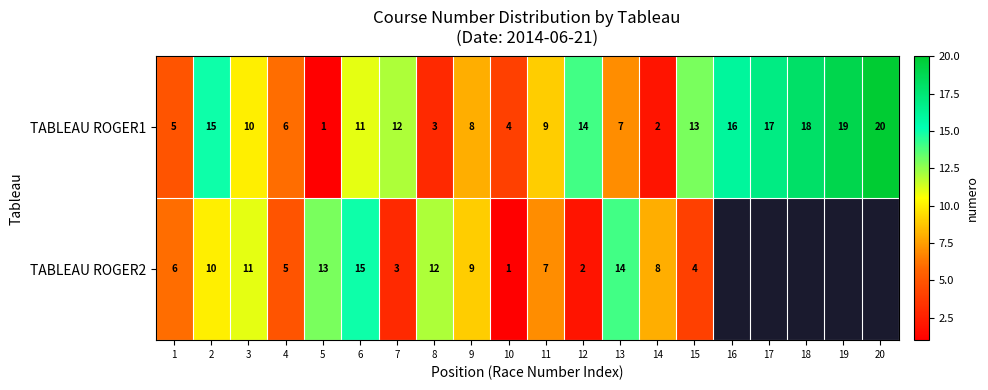

The TABLEAU ROGER2 series shows 12 at 9. True or false?

False